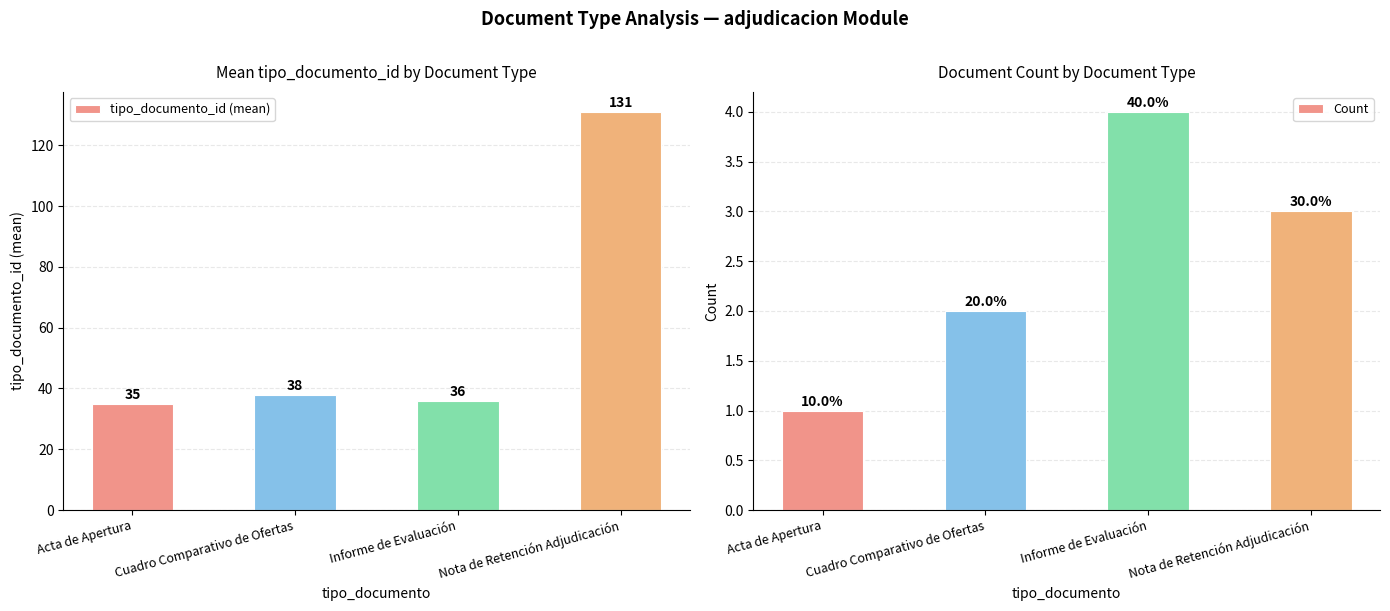

Between Nota de Retención Adjudicación and Informe de Evaluación, which is larger?

Nota de Retención Adjudicación